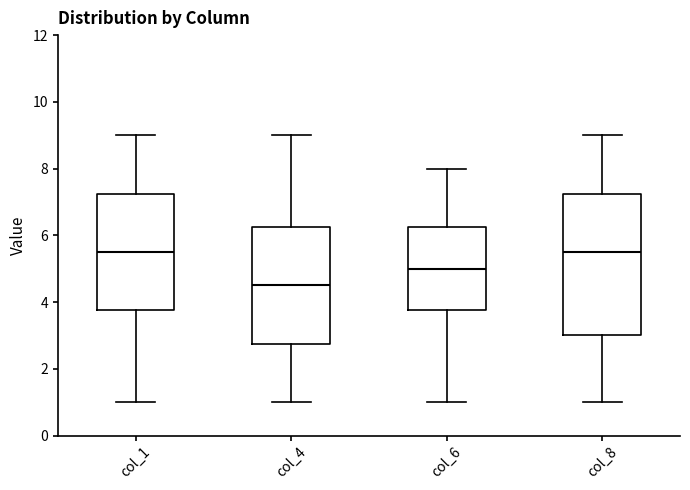

Which box has the lowest median line?

col_4